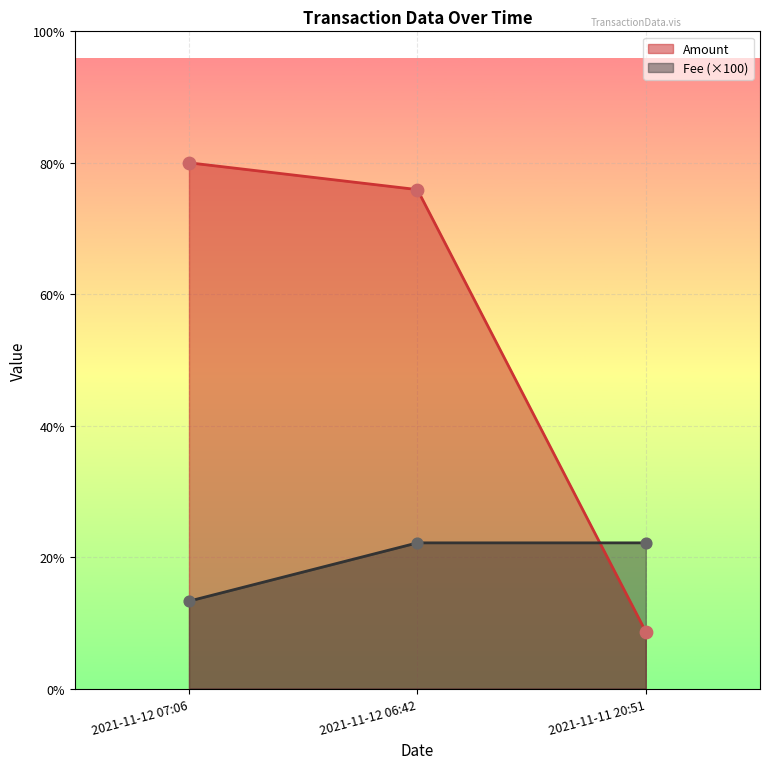

What are all the series names shown in the legend?

Amount, Fee (×100)